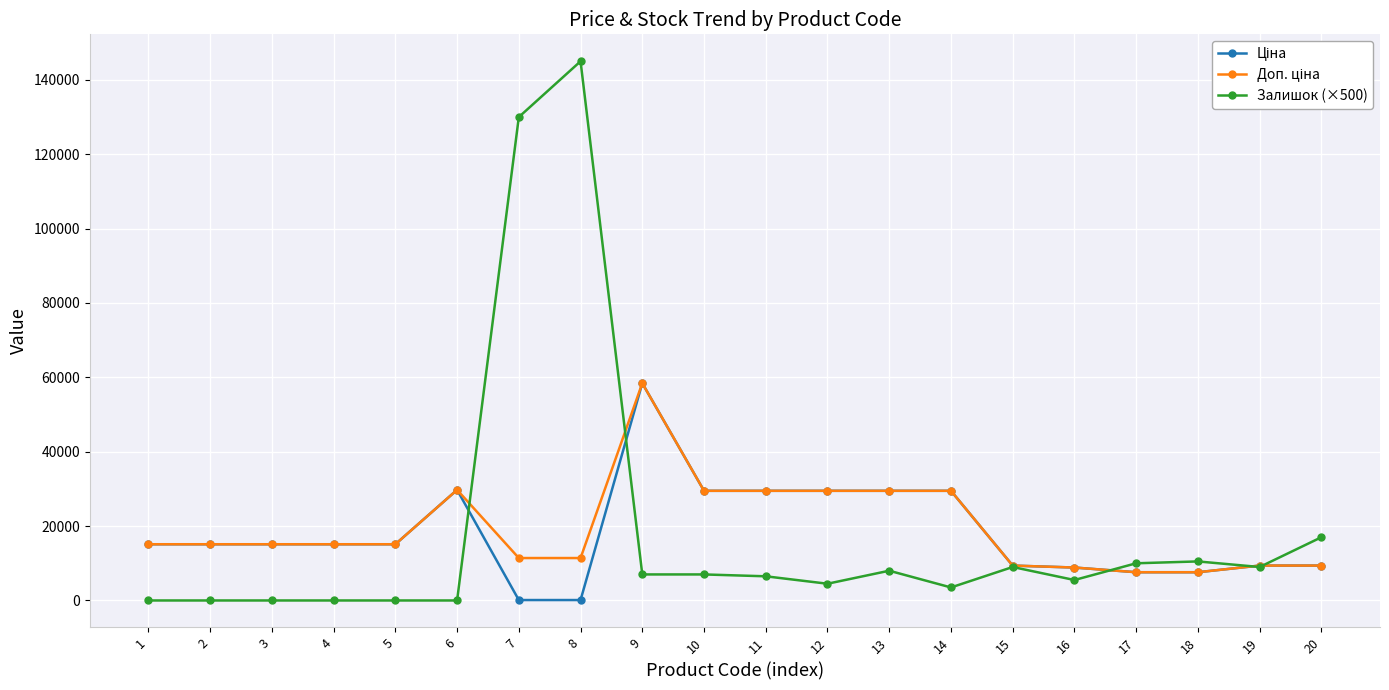

What is the maximum value for Залишок (×500)?

145000.0